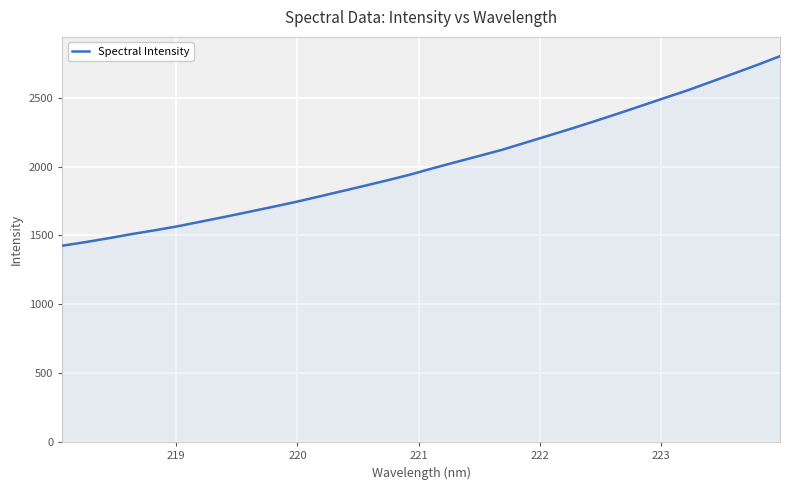

What is the smallest value displayed?

1425.4